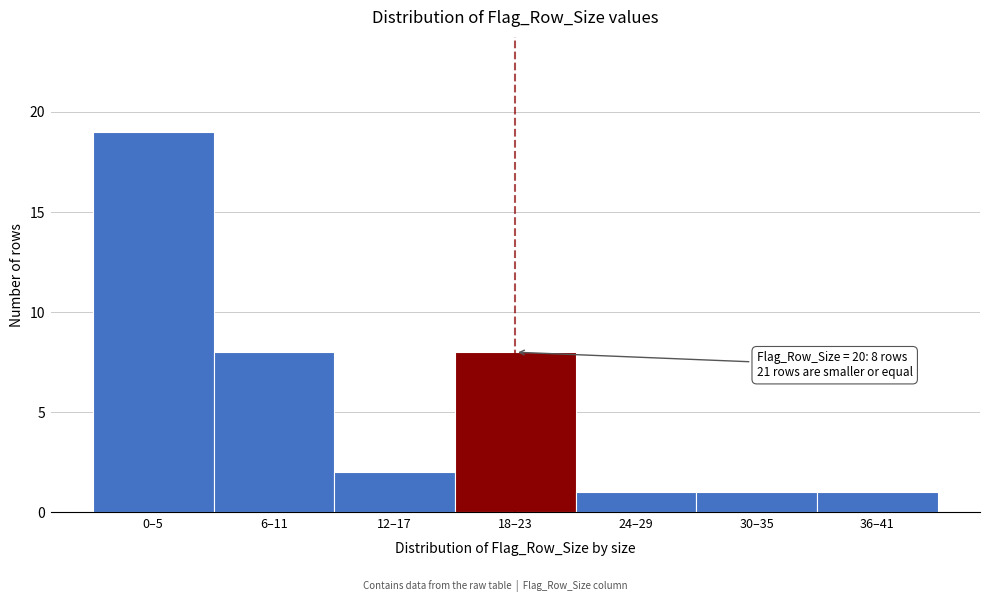

Reading left to right, what are all the values shown in this chart?

19	8	2	8	1	1	1